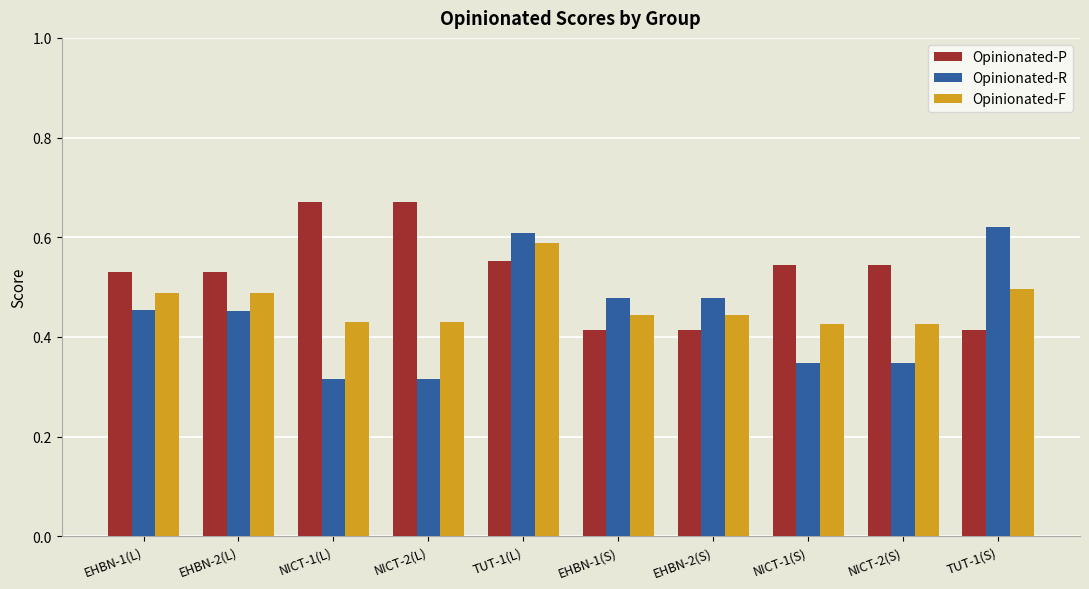

What is the sum of all Opinionated-F values?

4.7